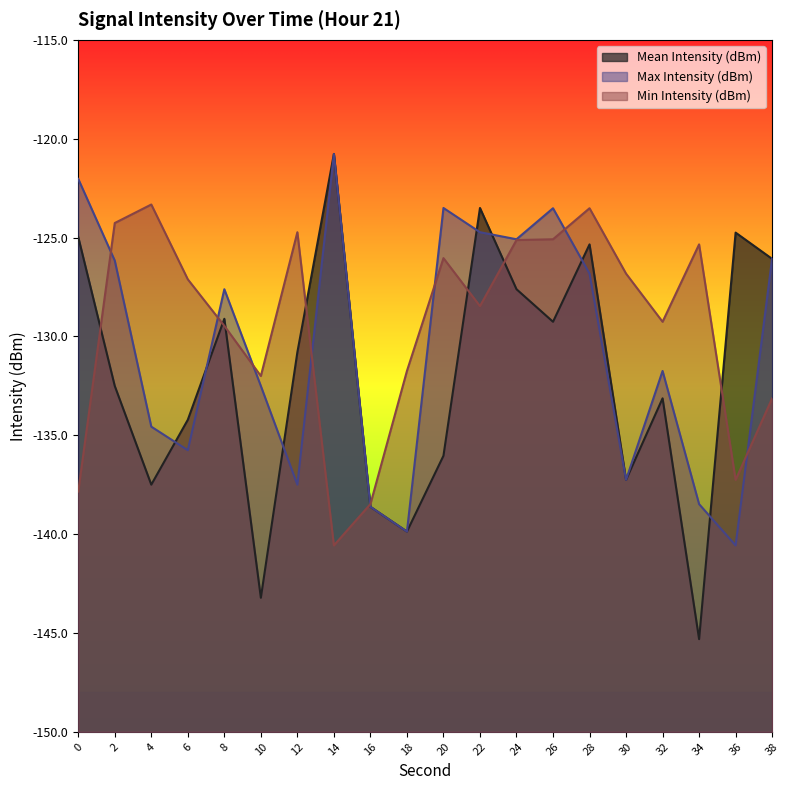

Which series has the largest total across all categories?

Min Intensity (dBm)